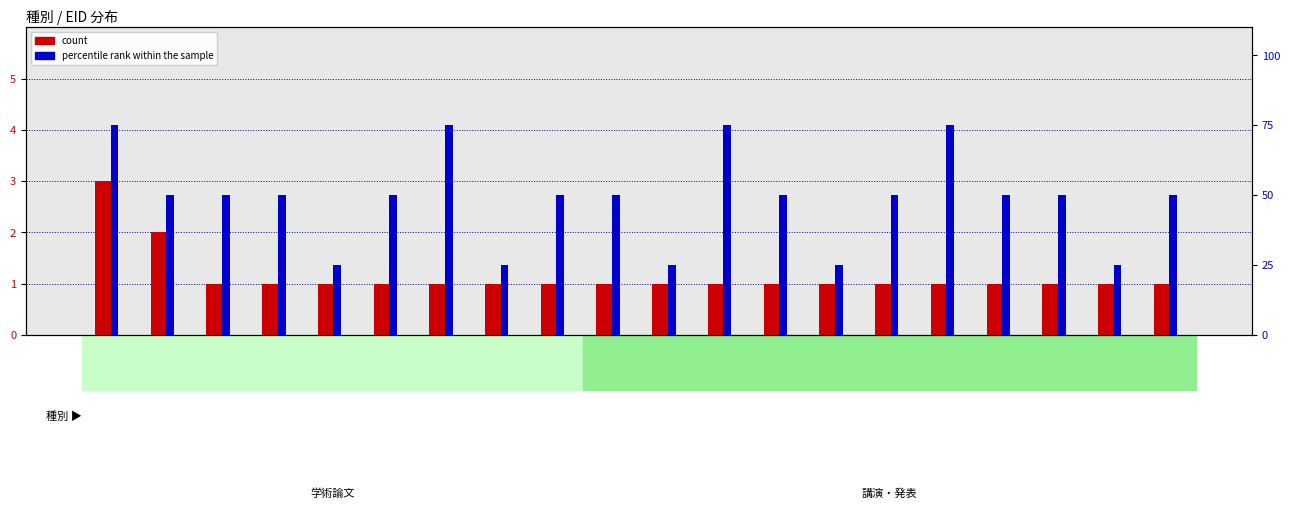

The value of count at 132460 is 1. True or false?

True